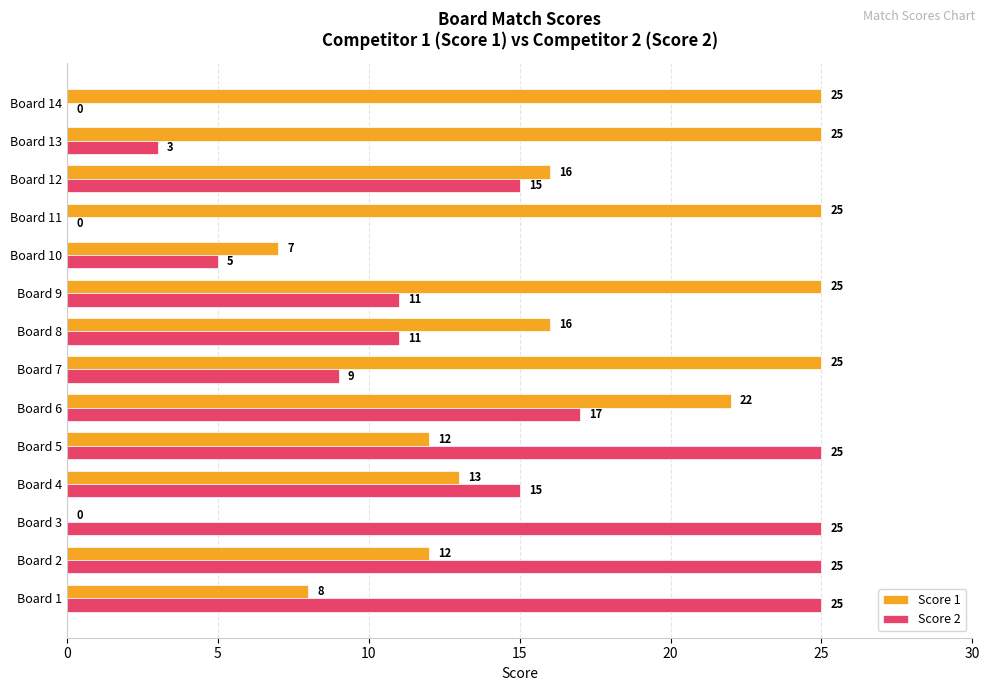

What is the sum of all Score 2 values?

186